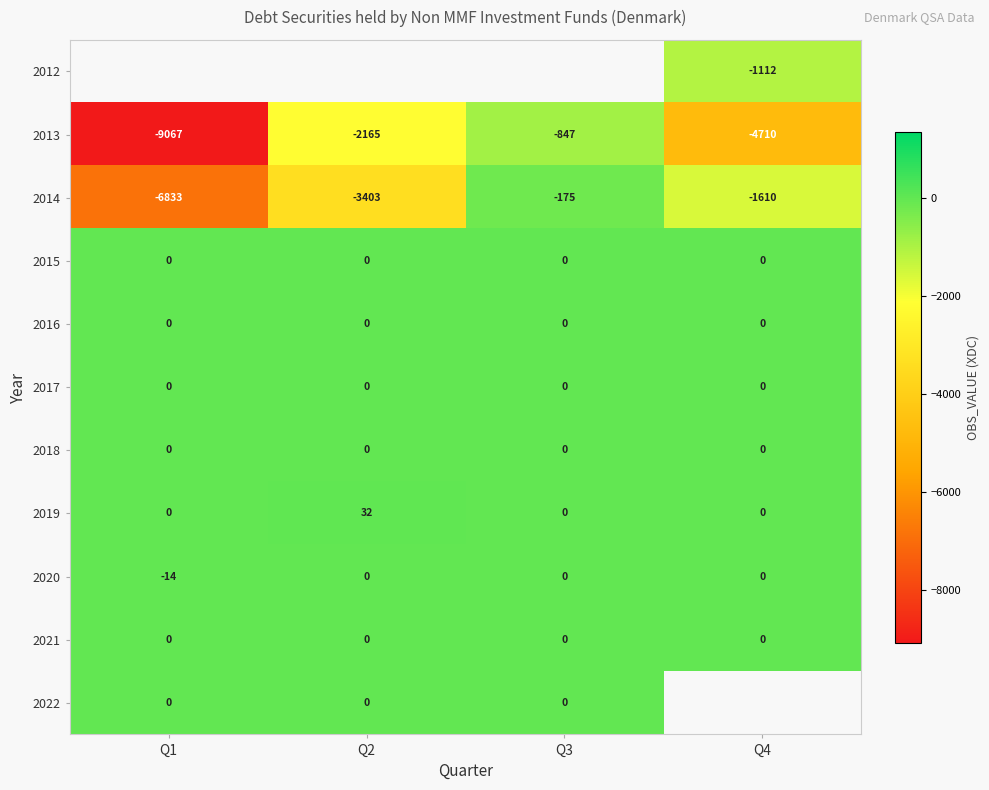

List the labels in order of 2014 value, smallest first.

Q1, Q2, Q4, Q3